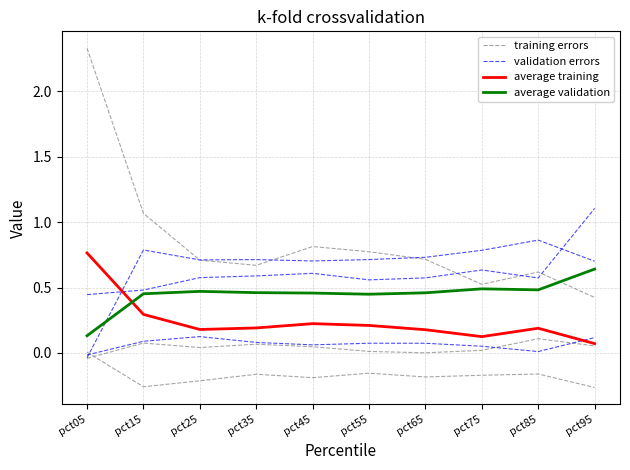

At which category is the sum across all series the highest?

pct05